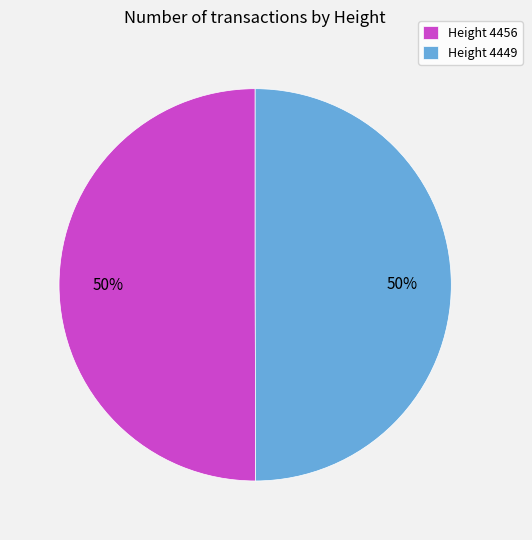

Do Height 4456 and Height 4449 together represent more than half of the pie?

Yes